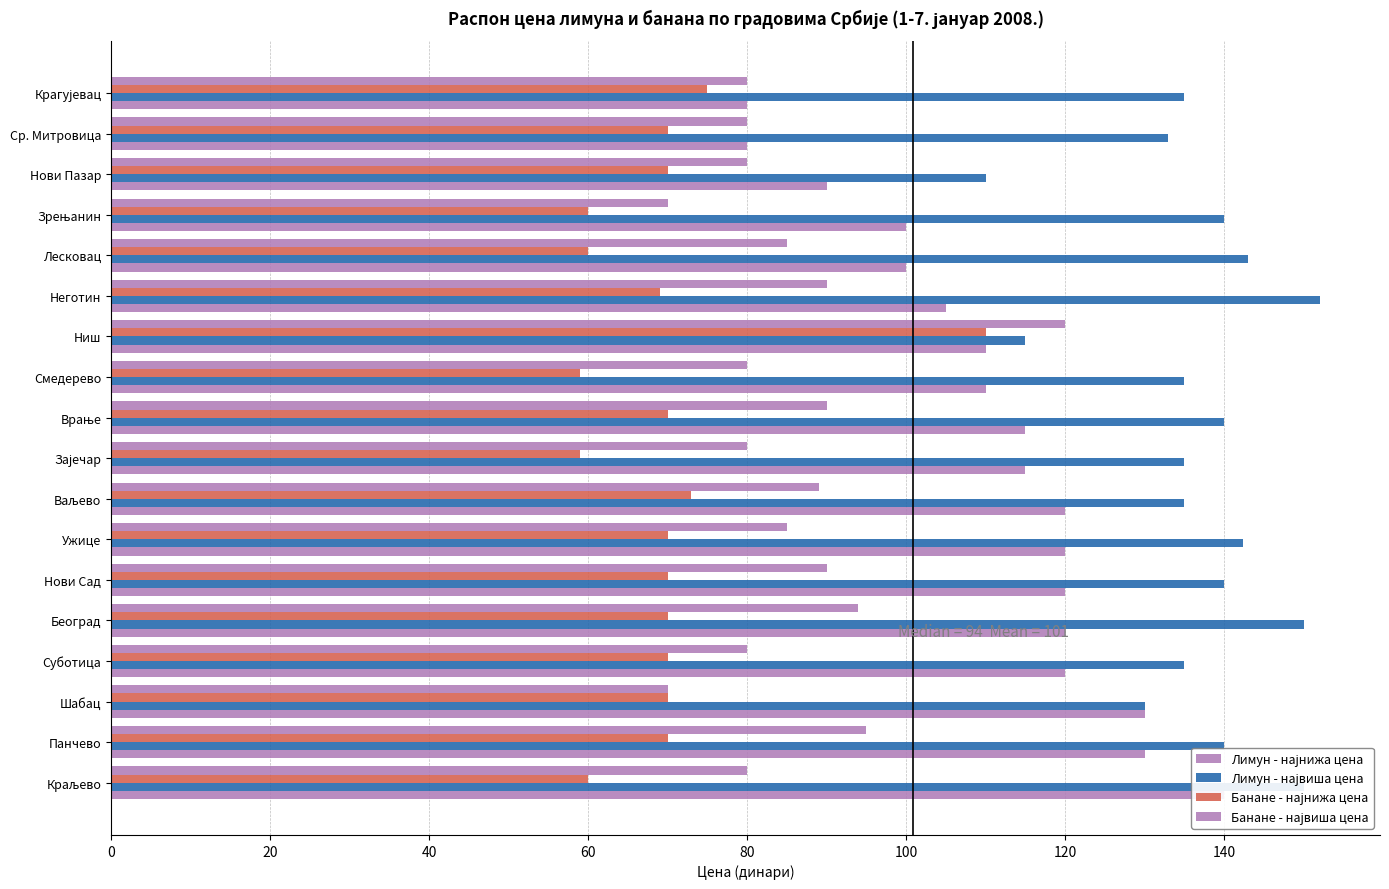

Is it true that Лимун - највиша цена equals 219.6 at Неготин?

False